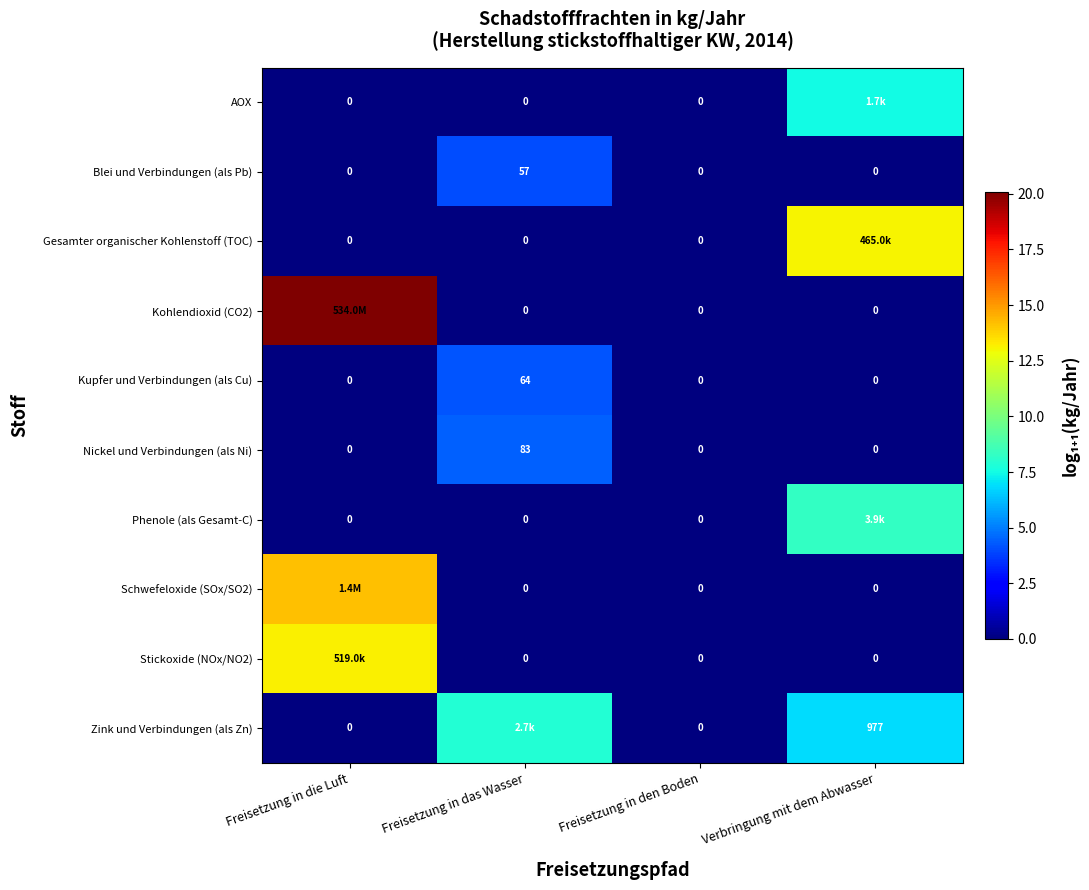

Which series changed the most between Freisetzung in die Luft and Verbringung mit dem Abwasser?

Kohlendioxid (CO2)